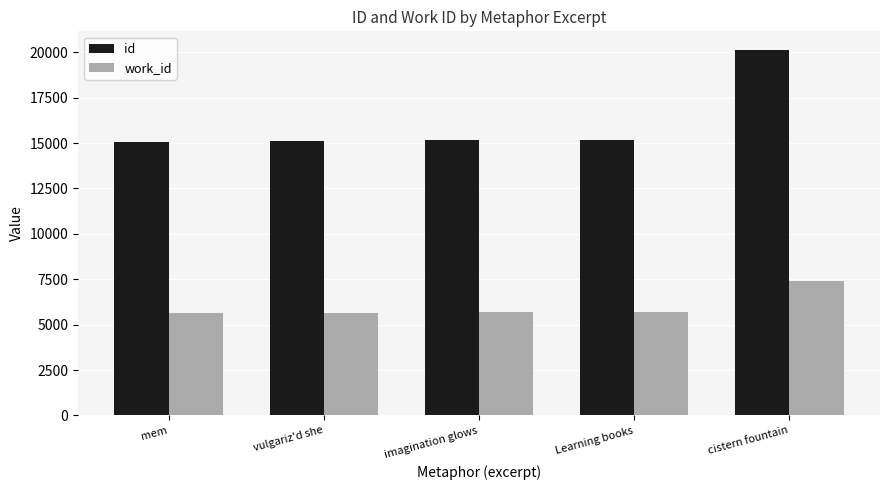

What is the difference between the highest and lowest values at mem?

9426